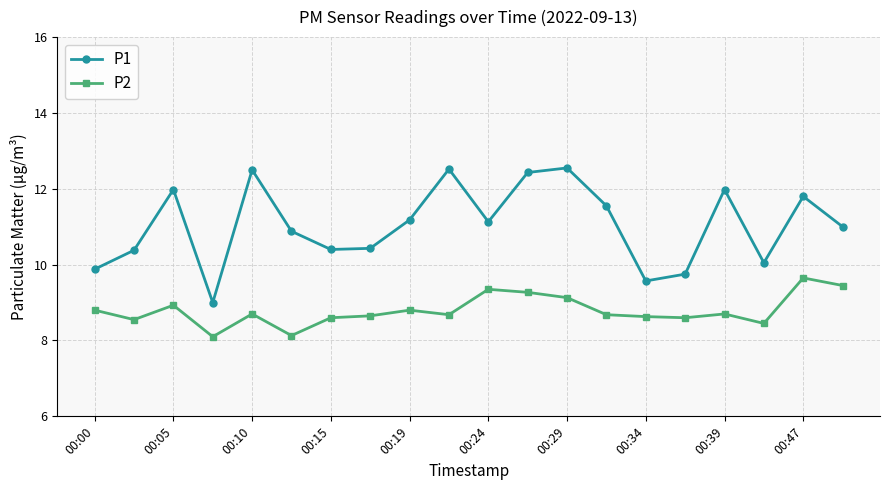

Is this an area chart (filled region under the line)?

No